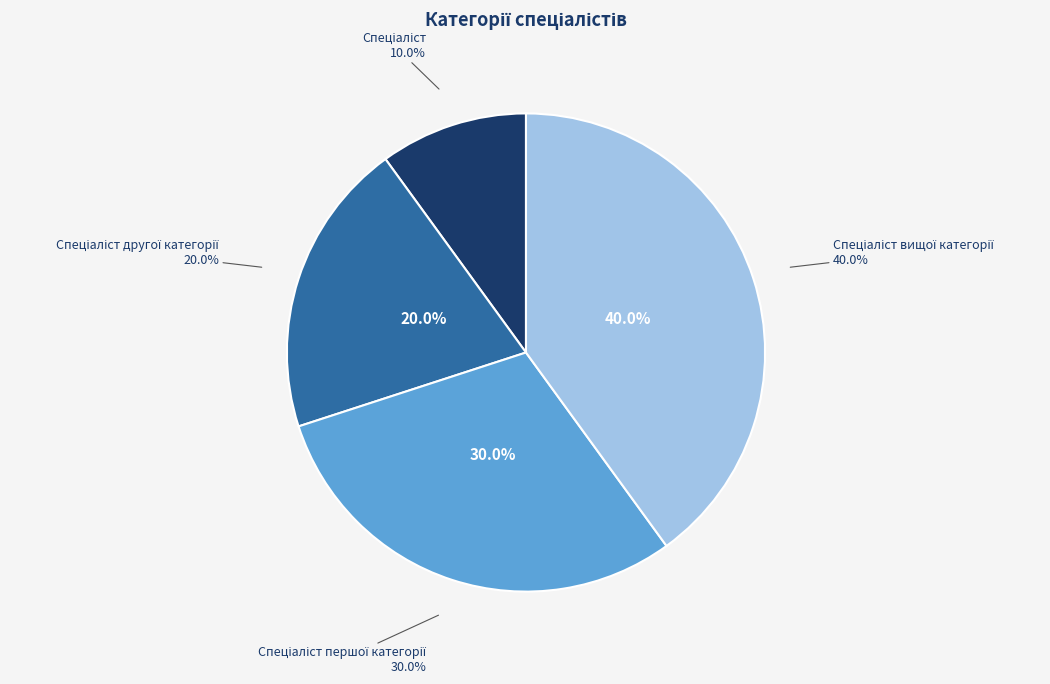

Does any single category account for the majority?

No